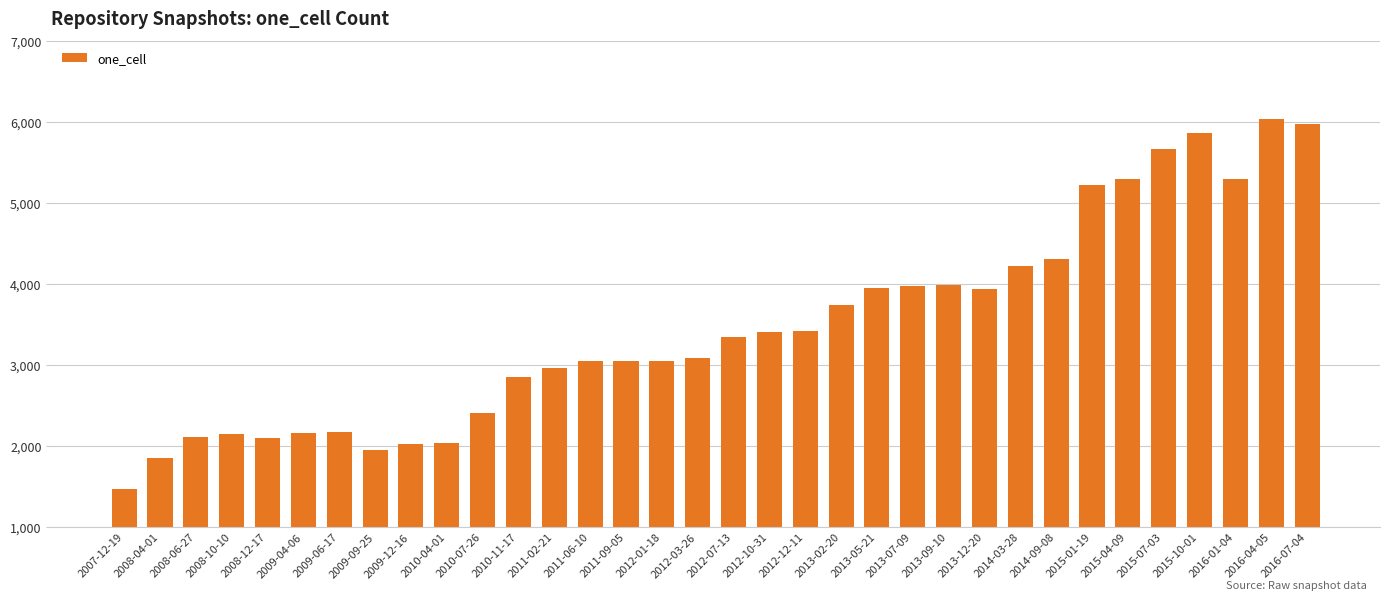

Between 2011-02-21 and 2014-03-28, which is larger?

2014-03-28